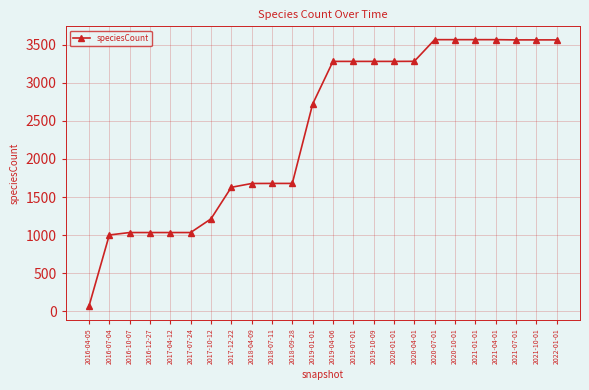

What is the change in value from 2016-12-27 to 2021-10-01?

+2526